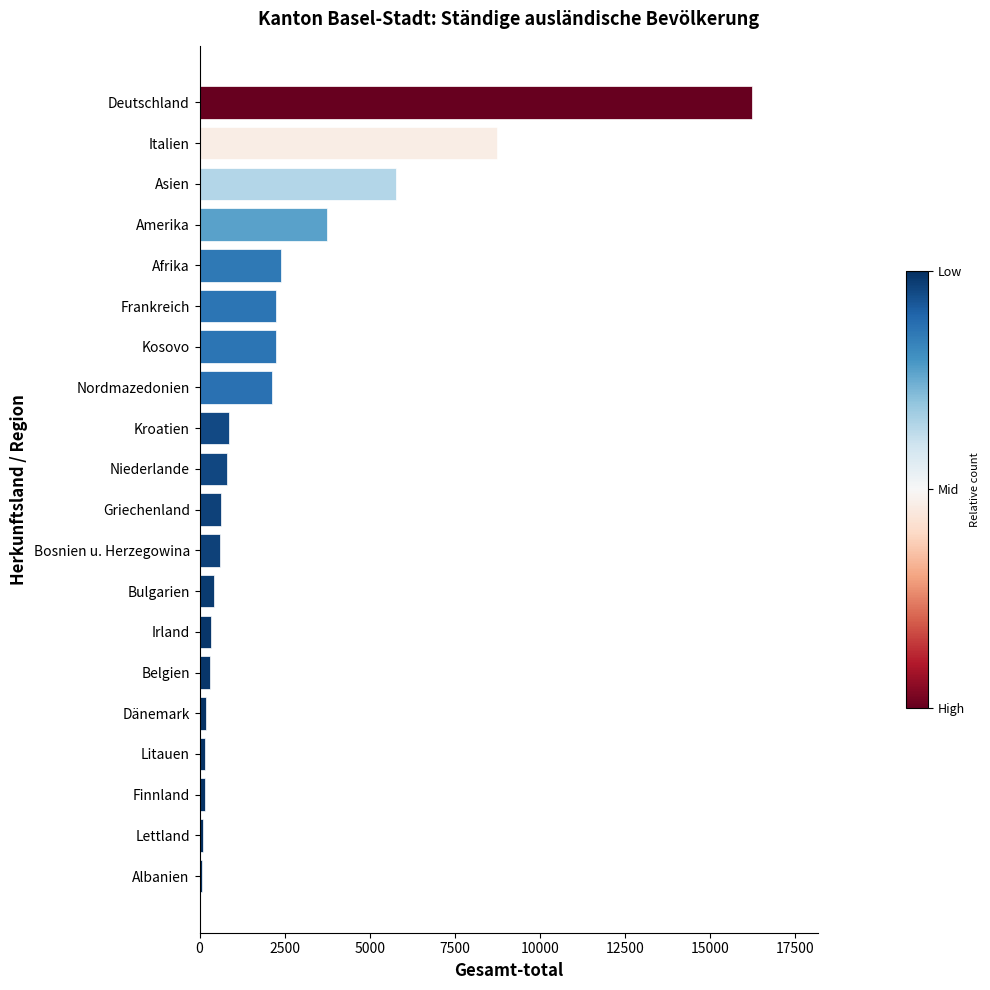

Between Amerika and Albanien, which is larger?

Amerika